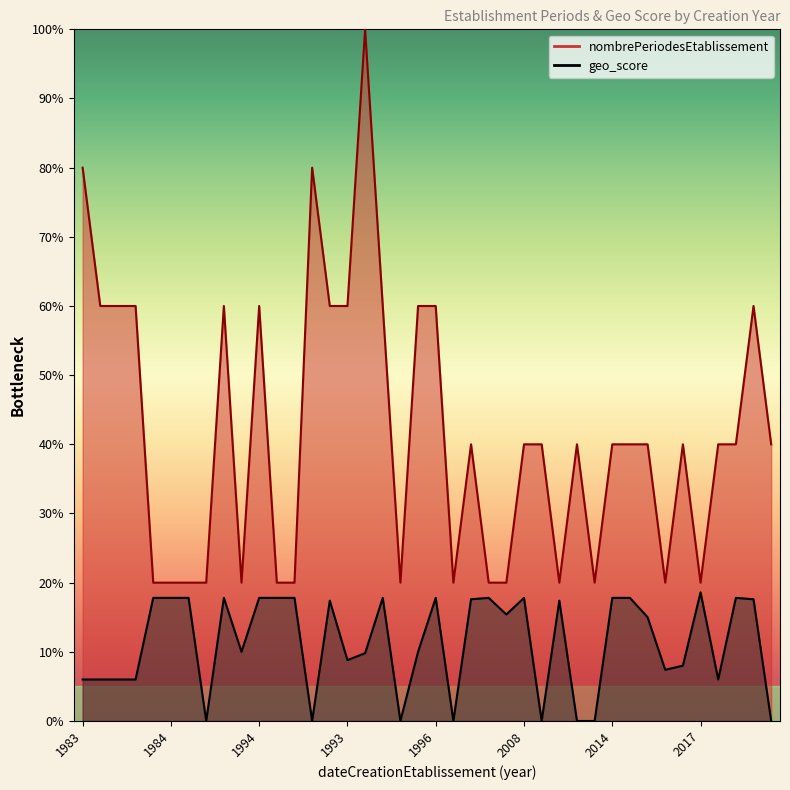

Is it true that nombrePeriodesEtablissement equals 40.0 at 2022?

True